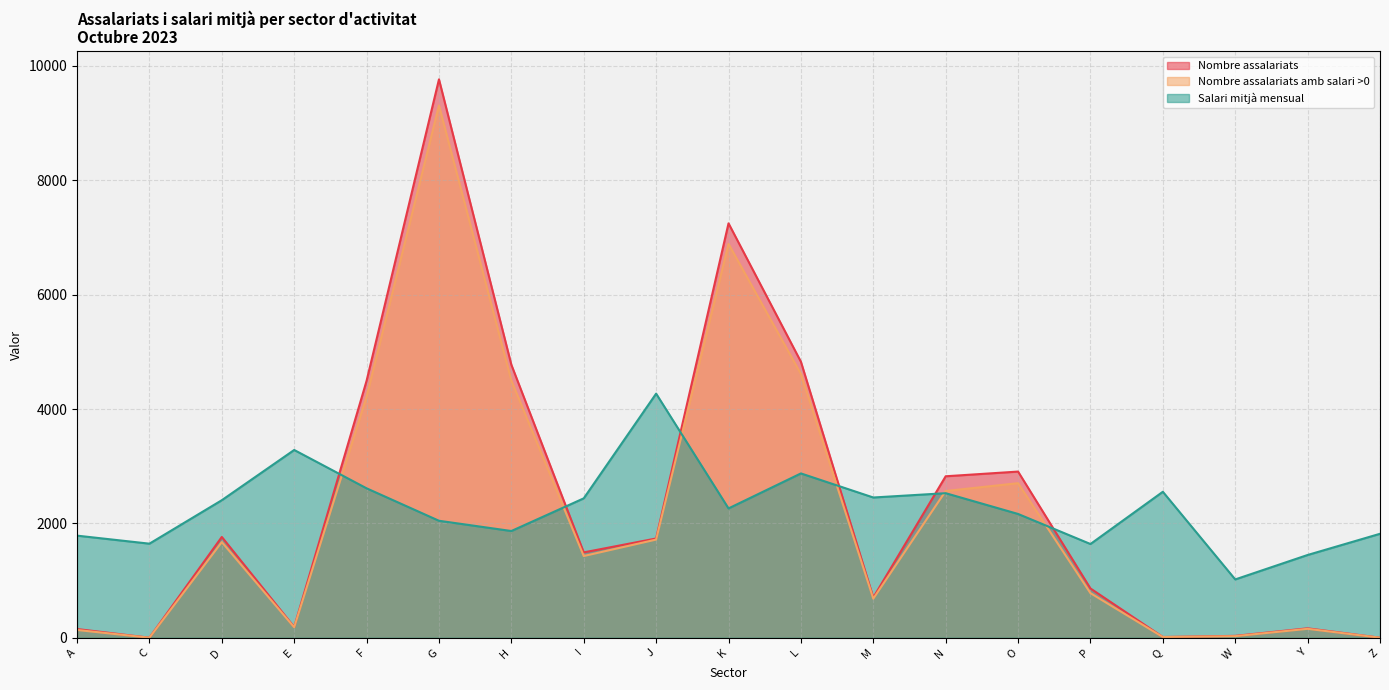

The value of Salari mitjà mensual at P is 1639.3. True or false?

True